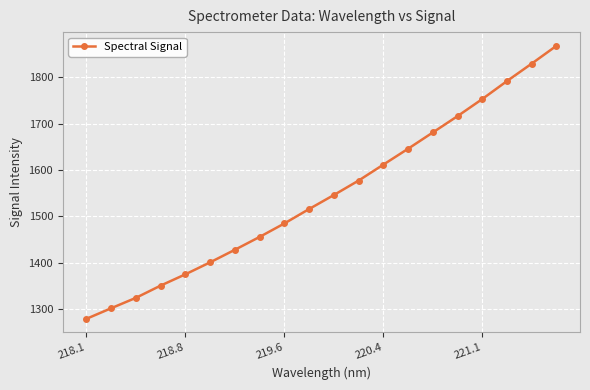

True or false: the data has more than 2 interior local peaks.

False